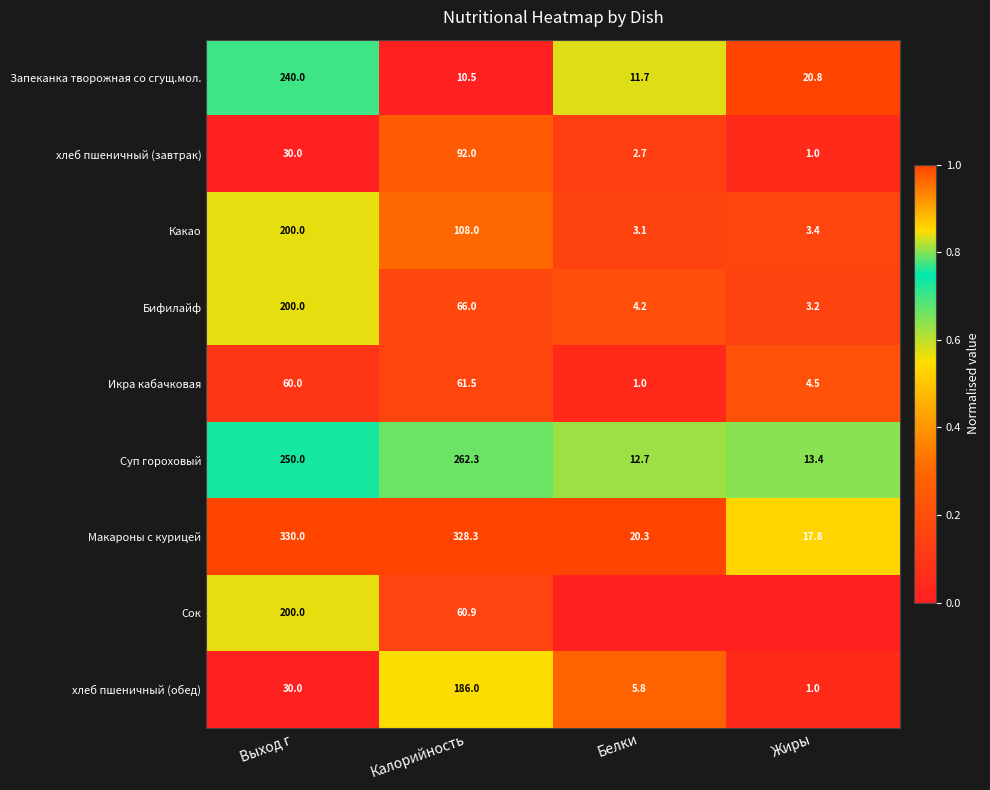

True or false: Бифилайф has a value of 0.8 at Выход г.

False